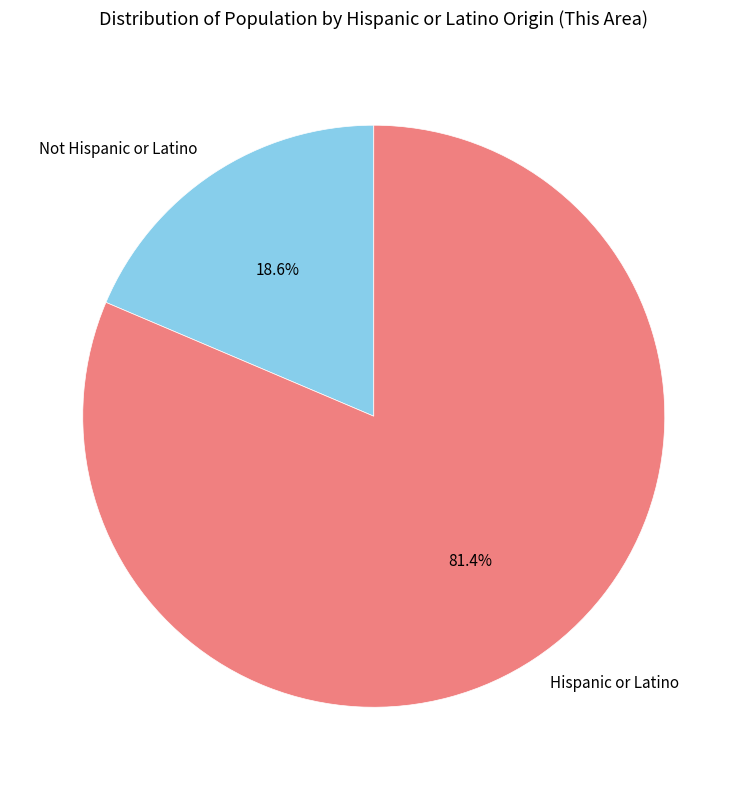

How many slices are in this pie chart?

2